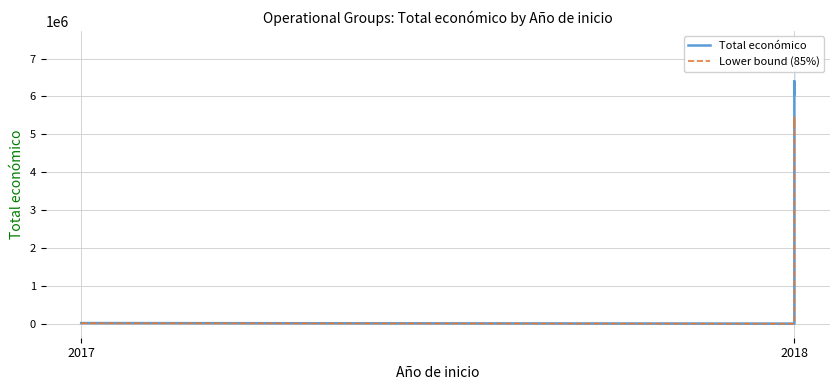

True or false: Total económico has a value of 6062169.0 at 2018.

True